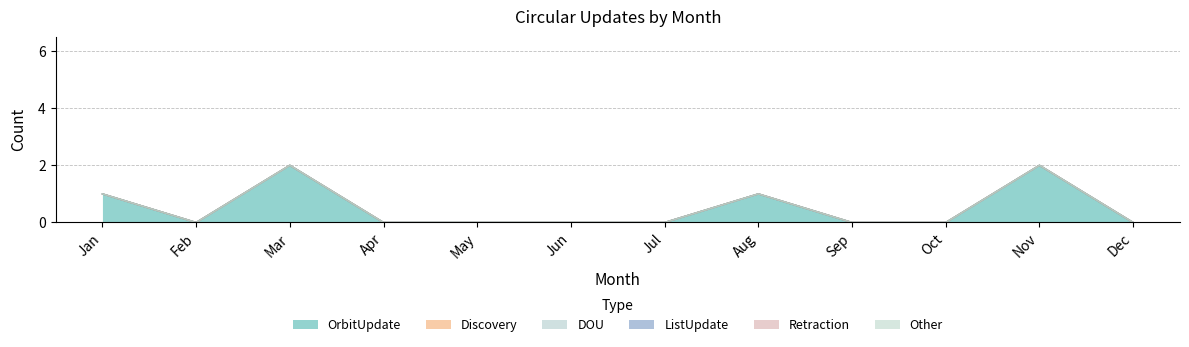

Which label corresponds to the largest value in the chart?

Mar